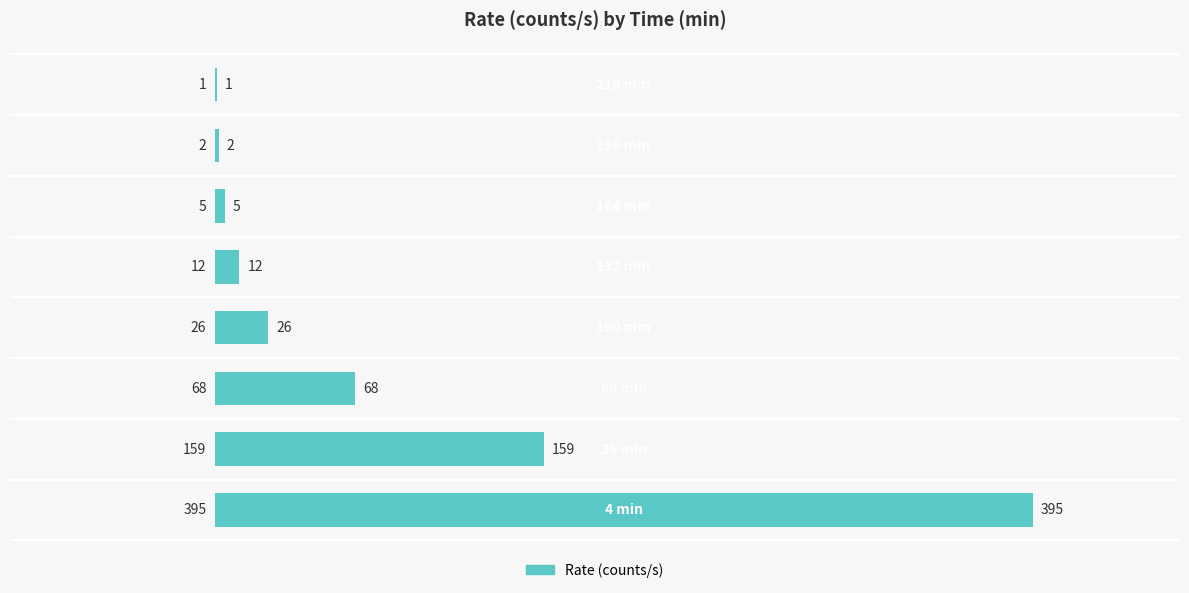

What is the maximum value shown in the chart?

395